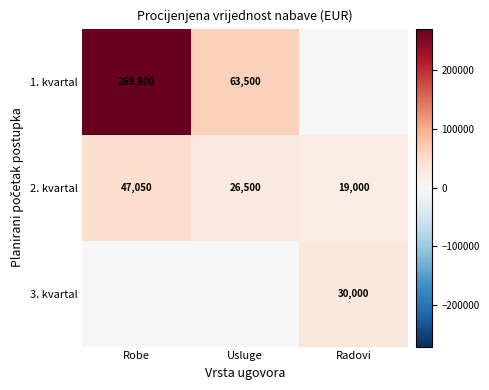

What is the difference between the 2. kvartal values at Usluge and Robe?

20550